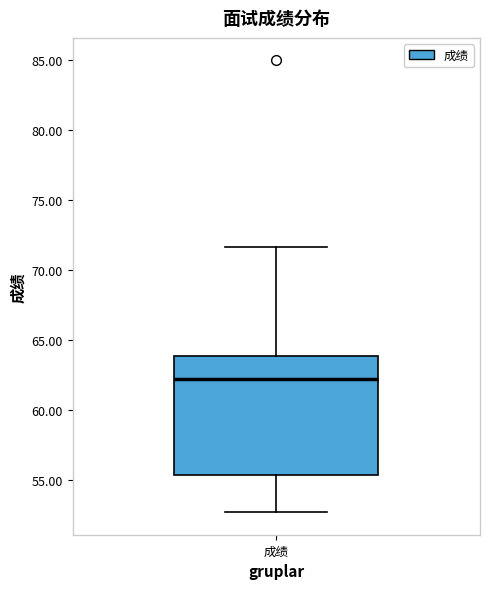

Transcribe this box plot: give where the median line is, the range the box spans, and where the two whiskers end, as read against the y-axis. The values are not printed on the chart, so give them approximately, as read against the axis.

median 62.0, box 55.5 to 64.0, whiskers 52.5 to 71.5